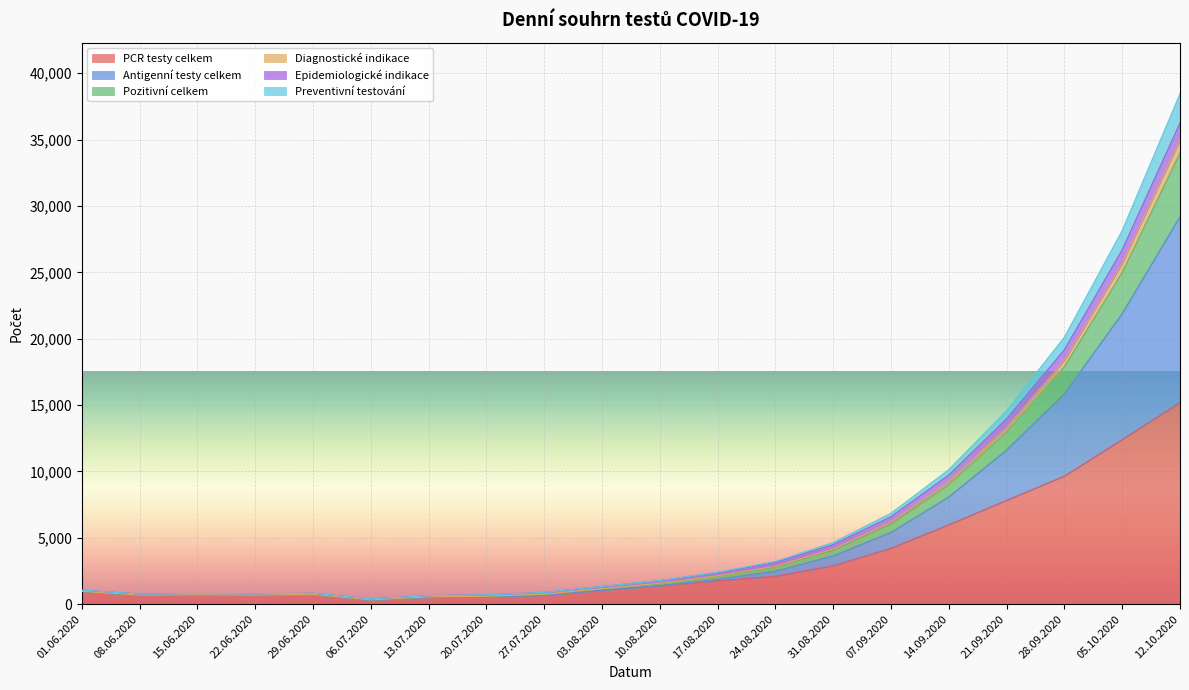

What is the label of the 19th point from the left?

05.10.2020